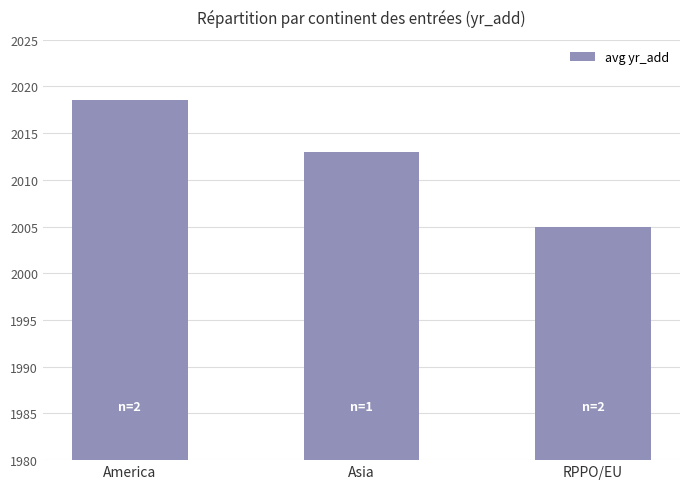

Rank the categories by value from lowest to highest.

RPPO/EU, Asia, America